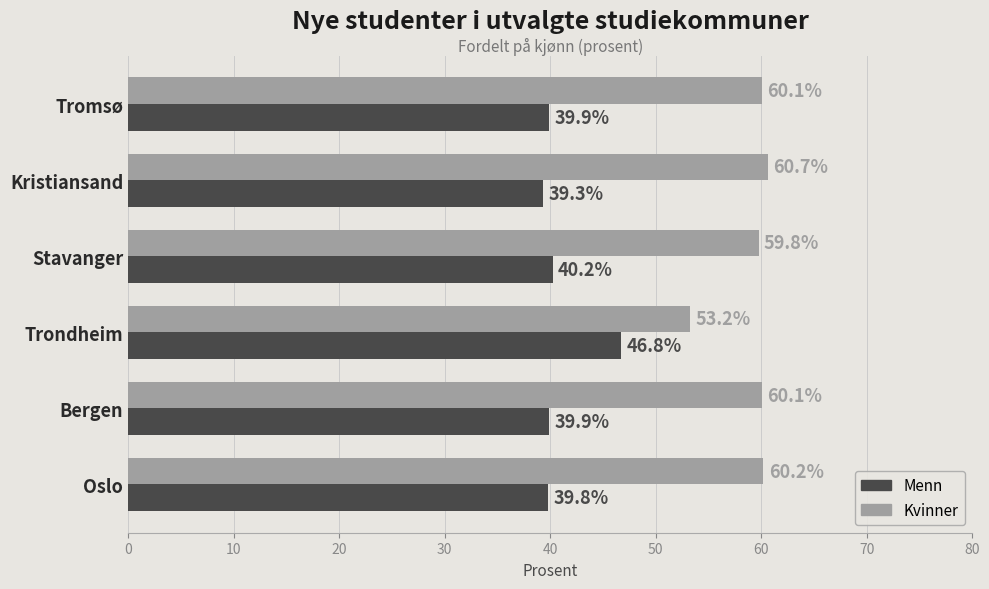

Which series has the largest total across all categories?

Kvinner